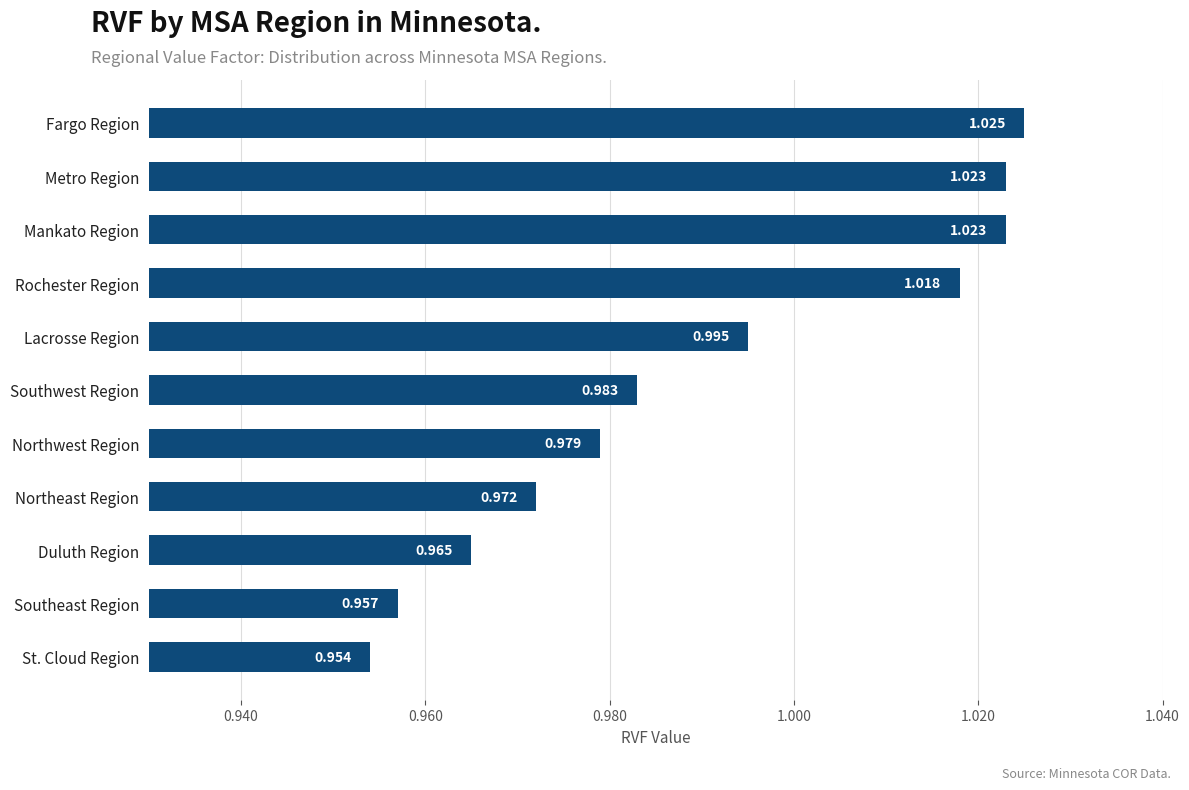

At which category does the chart reach its minimum across all series?

St. Cloud Region